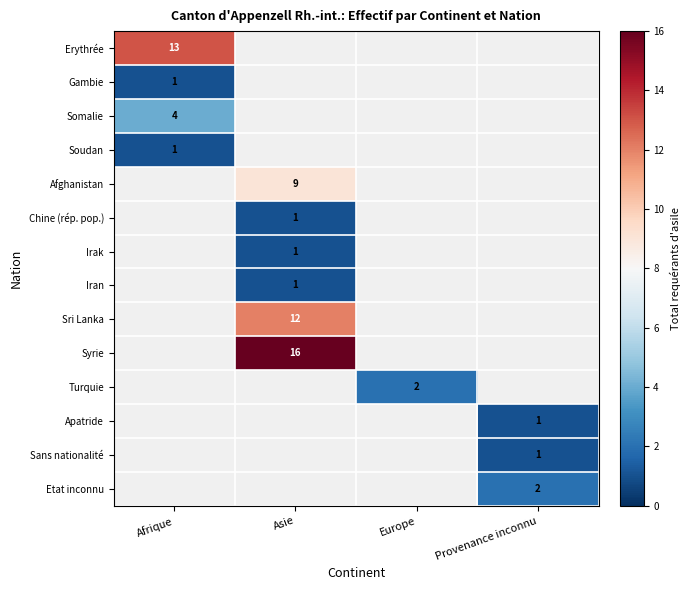

The value of Sans nationalité at Provenance inconnu is 2. True or false?

False